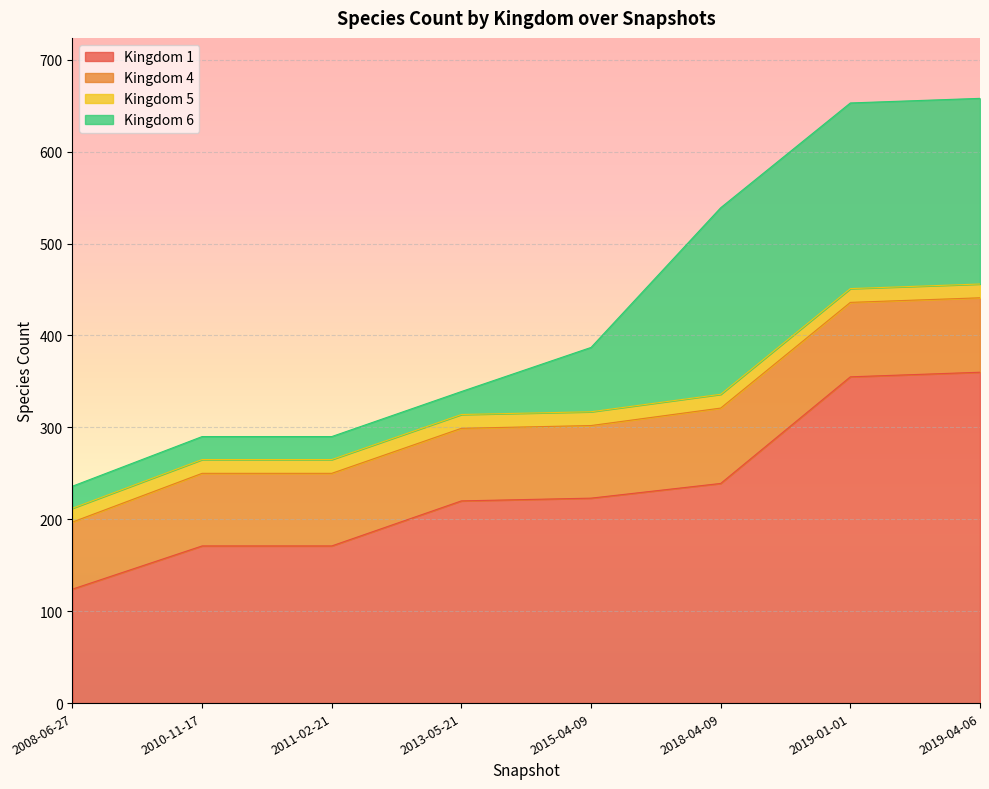

What is the minimum value for 4?

73